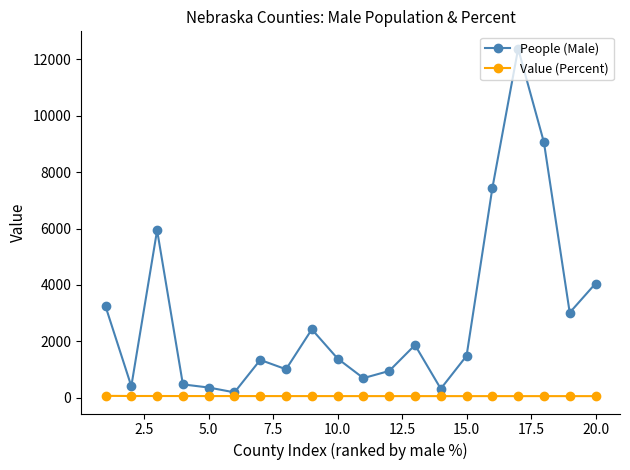

List the series in order of their overall mean, highest first.

People (Male), Value (Percent)